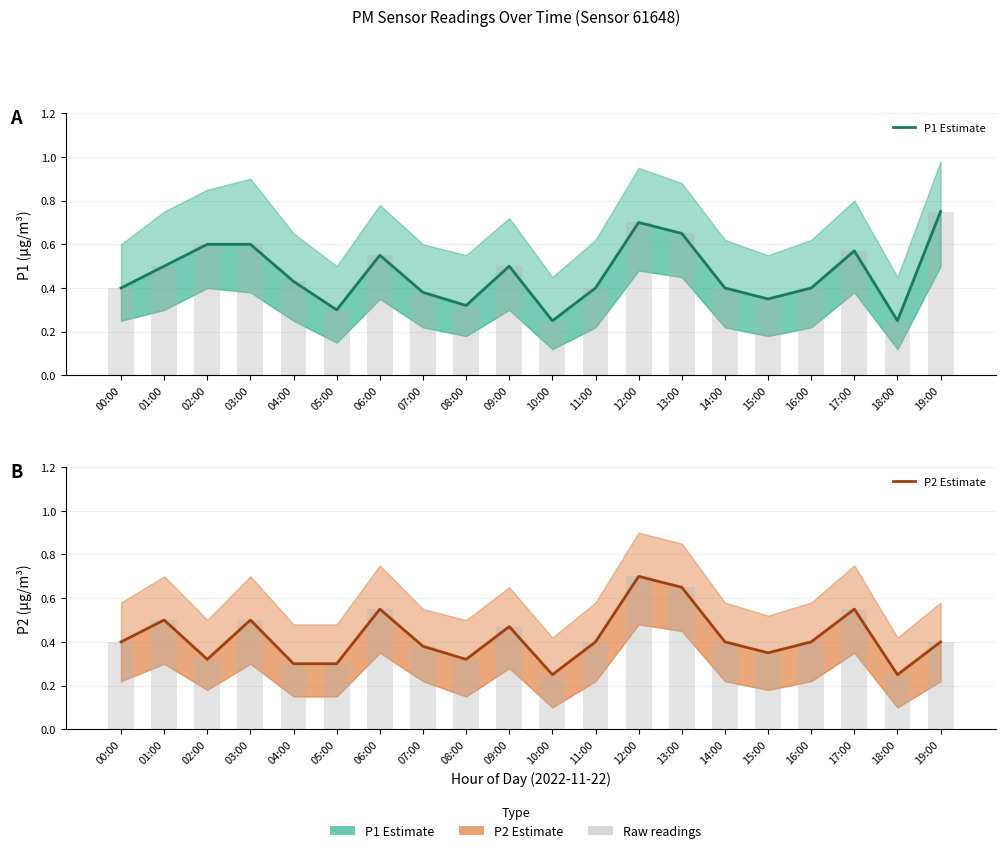

The value of P1 Estimate at 15:00 is 0.3. True or false?

True